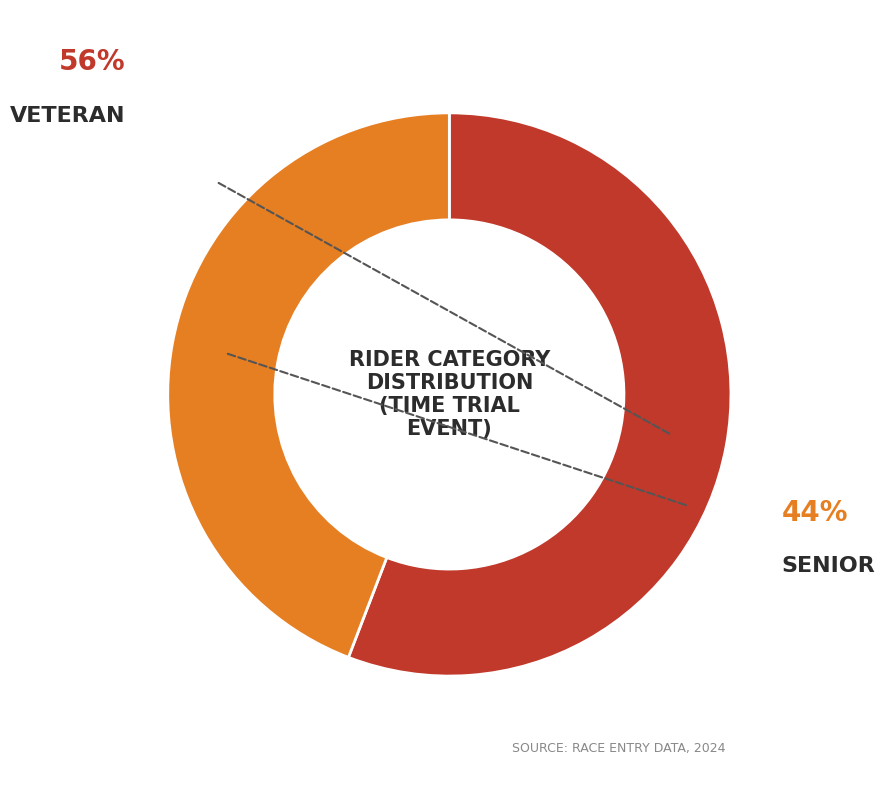

Is it true that Senior is 32% of the pie?

False